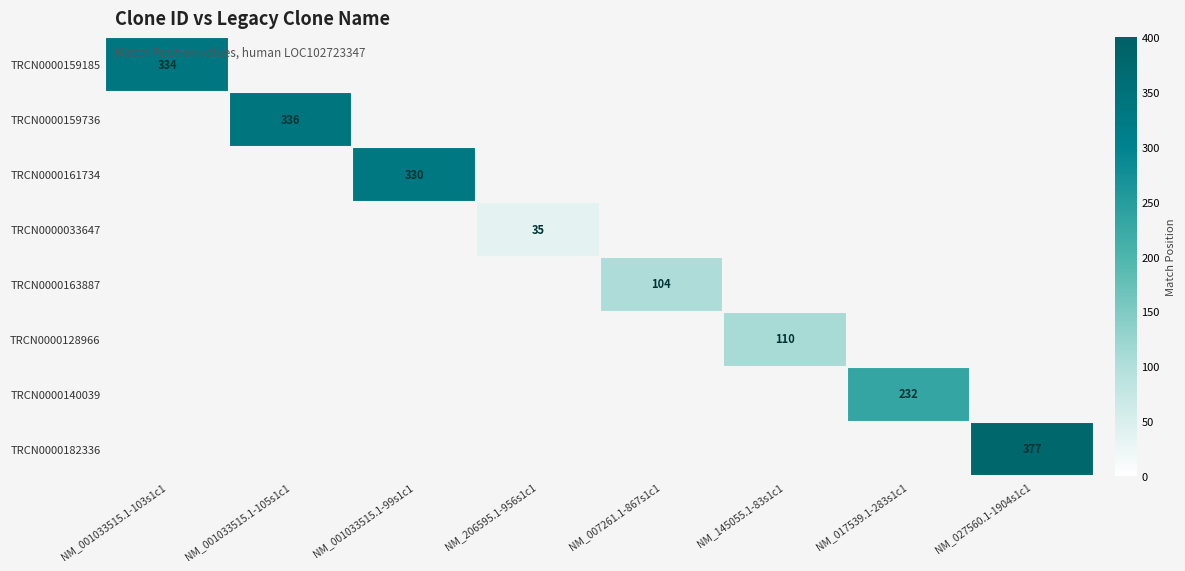

Is it true that TRCN0000140039 equals 232 at NM_017539.1-283s1c1?

True